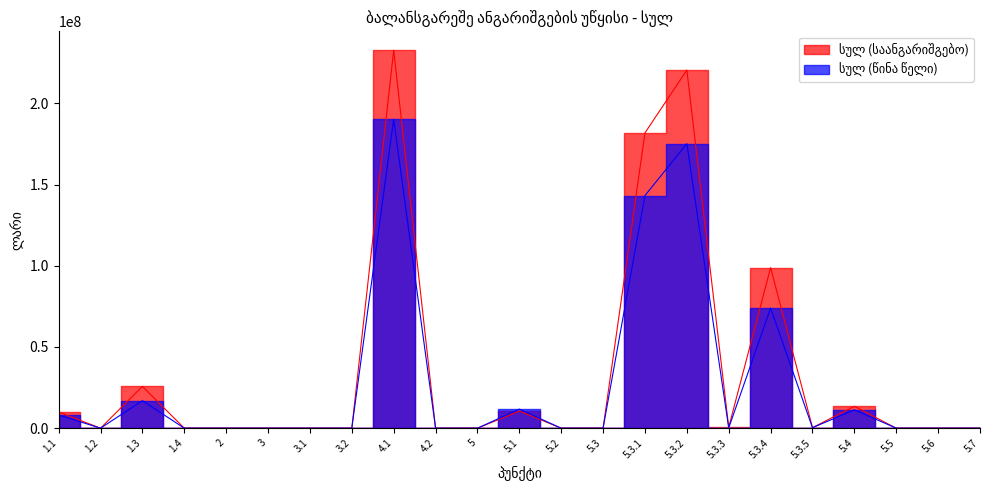

Rank the categories by სულ (საანგარიშგებო) value from highest to lowest.

4.1, 5.3.2, 5.3.1, 5.3.4, 1.3, 5.4, 5.1, 1.1, 5.3.3, 5.3.5, 1.2, 1.4, 2, 3, 3.1, 3.2, 4.2, 5, 5.2, 5.3, 5.5, 5.6, 5.7